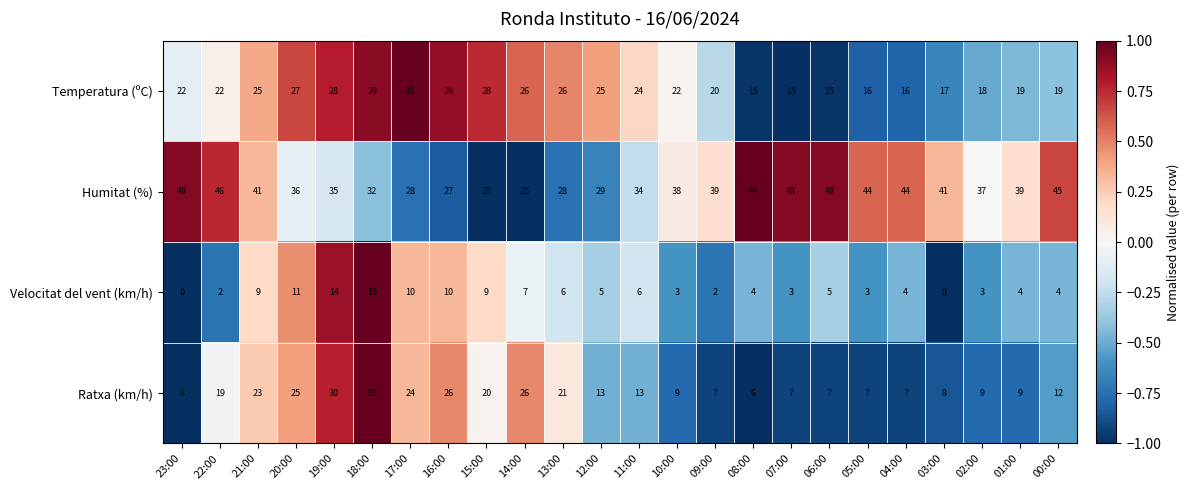

Count the number of categories in the chart.

24